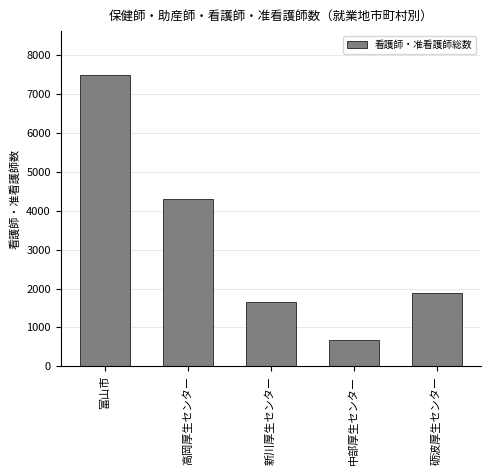

Reading left to right, transcribe all the data shown in this chart.

富山市=7495	高岡厚生センター=4290	新川厚生センター=1646	中部厚生センター=674	砺波厚生センター=1894